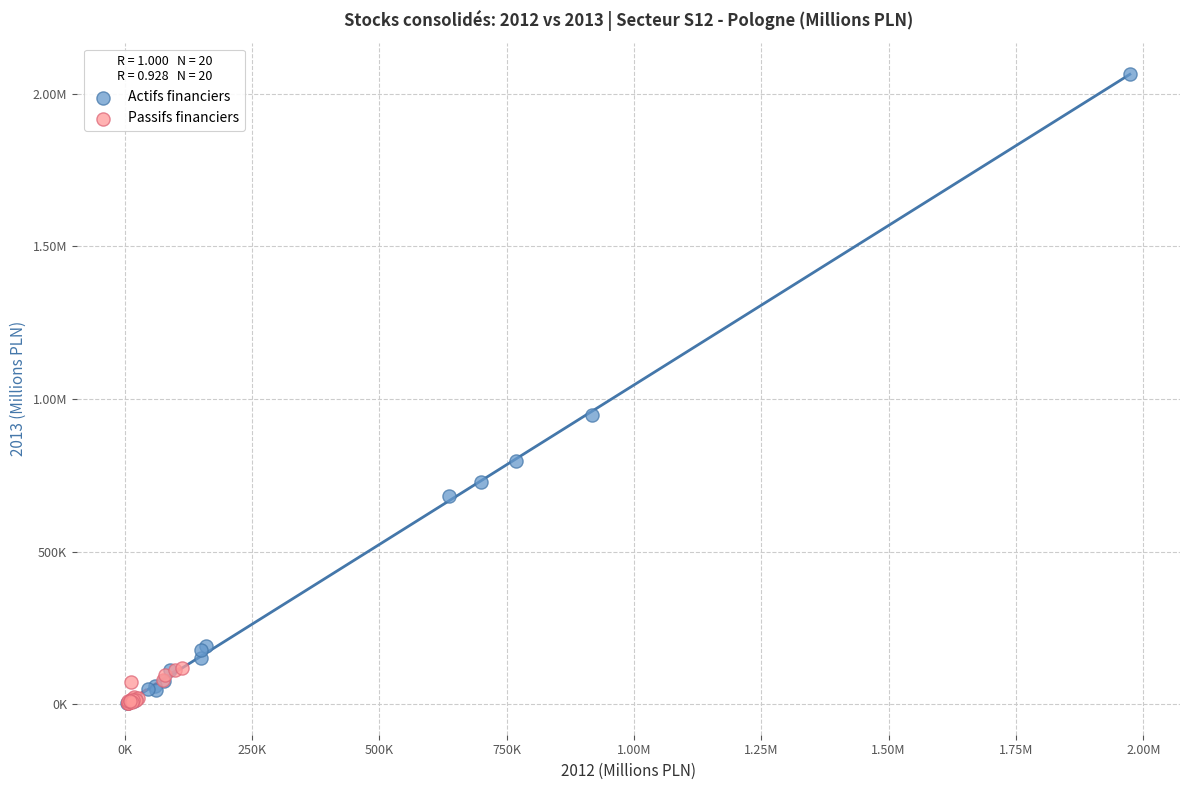

What are all the series names shown in the legend?

Actifs financiers, Passifs financiers